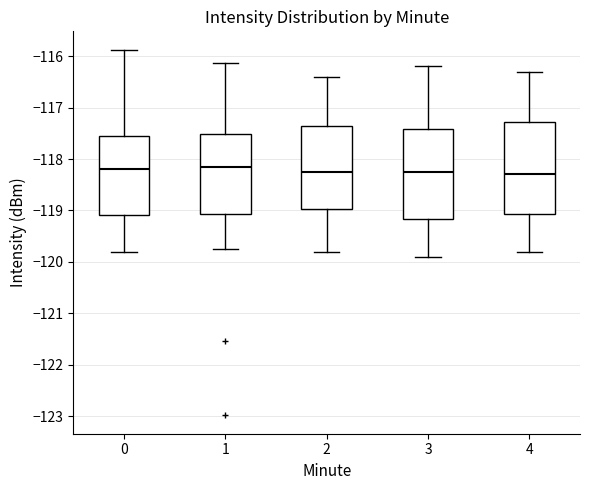

Reading left to right, read every box against the y-axis: the position of its median line, the range the box covers, and the ends of its whiskers. The values are not printed on the chart, so give them approximately, as read against the axis.

0: median -118.2, box -119.1 to -117.5, whiskers -119.8 to -115.9
1: median -118.1, box -119.1 to -117.5, whiskers -119.7 to -116.1
2: median -118.2, box -119.0 to -117.3, whiskers -119.8 to -116.4
3: median -118.2, box -119.2 to -117.4, whiskers -119.9 to -116.2
4: median -118.3, box -119.1 to -117.3, whiskers -119.8 to -116.3